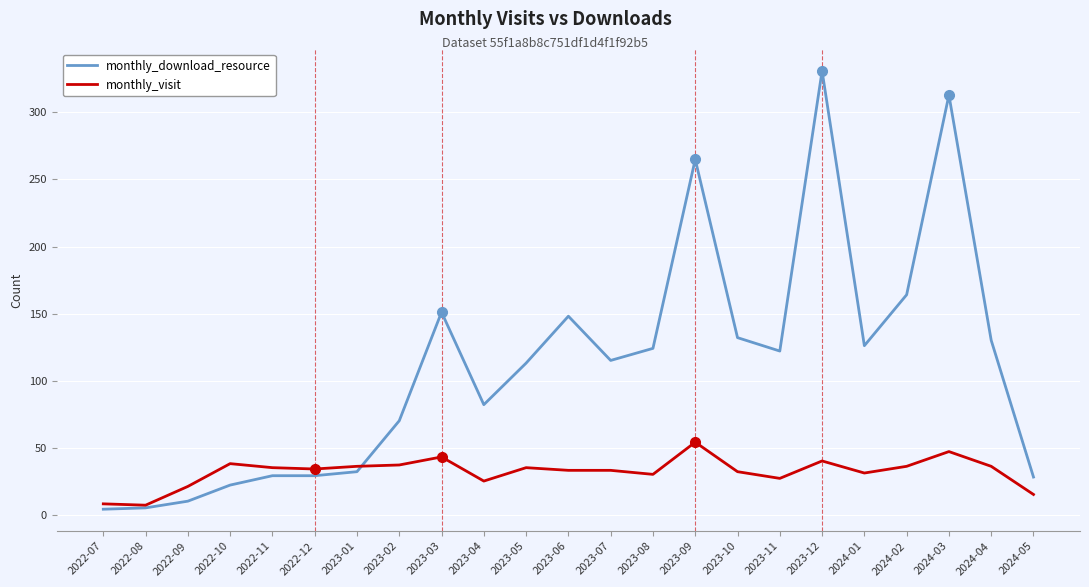

What is the sum of all monthly_download_resource values?

2545